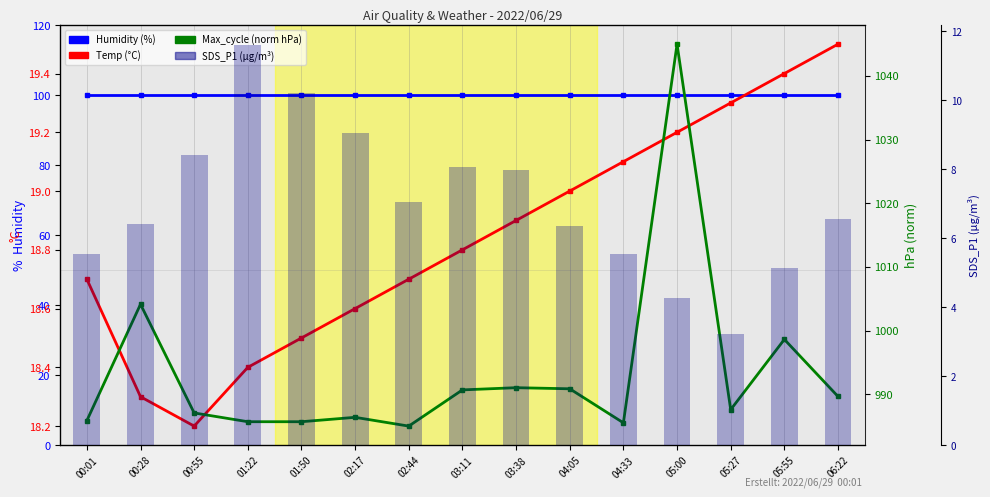

What is the approximate value of Humidity at 06:22?

99.9